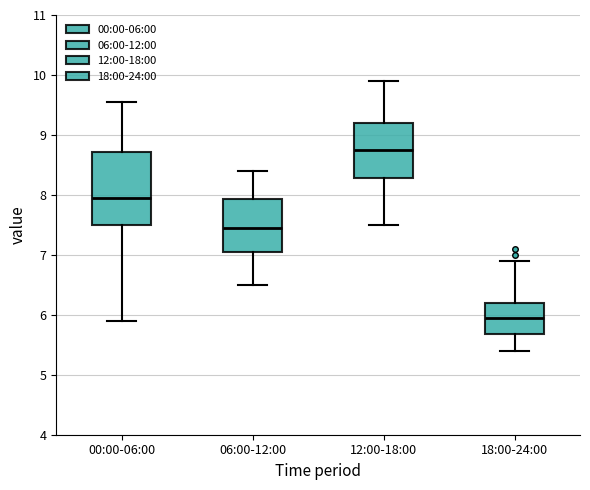

Reading left to right, read every box against the y-axis: the position of its median line, the range the box covers, and the ends of its whiskers. The values are not printed on the chart, so give them approximately, as read against the axis.

00:00-06:00: median 8.0, box 7.5 to 8.7, whiskers 5.9 to 9.6
06:00-12:00: median 7.5, box 7.1 to 7.9, whiskers 6.5 to 8.4
12:00-18:00: median 8.8, box 8.3 to 9.2, whiskers 7.5 to 9.9
18:00-24:00: median 6.0, box 5.7 to 6.2, whiskers 5.4 to 6.9